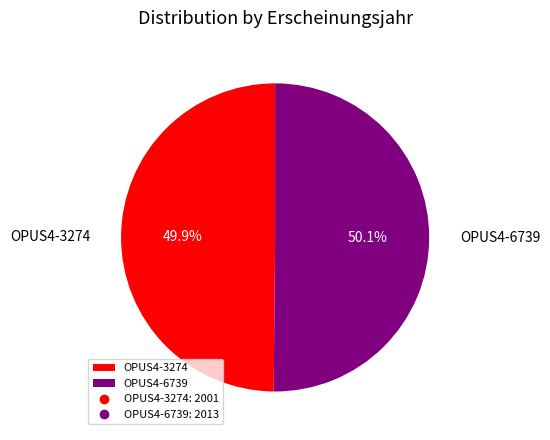

What is the ratio of the value at OPUS4-3274 to the value at OPUS4-6739?

1.0